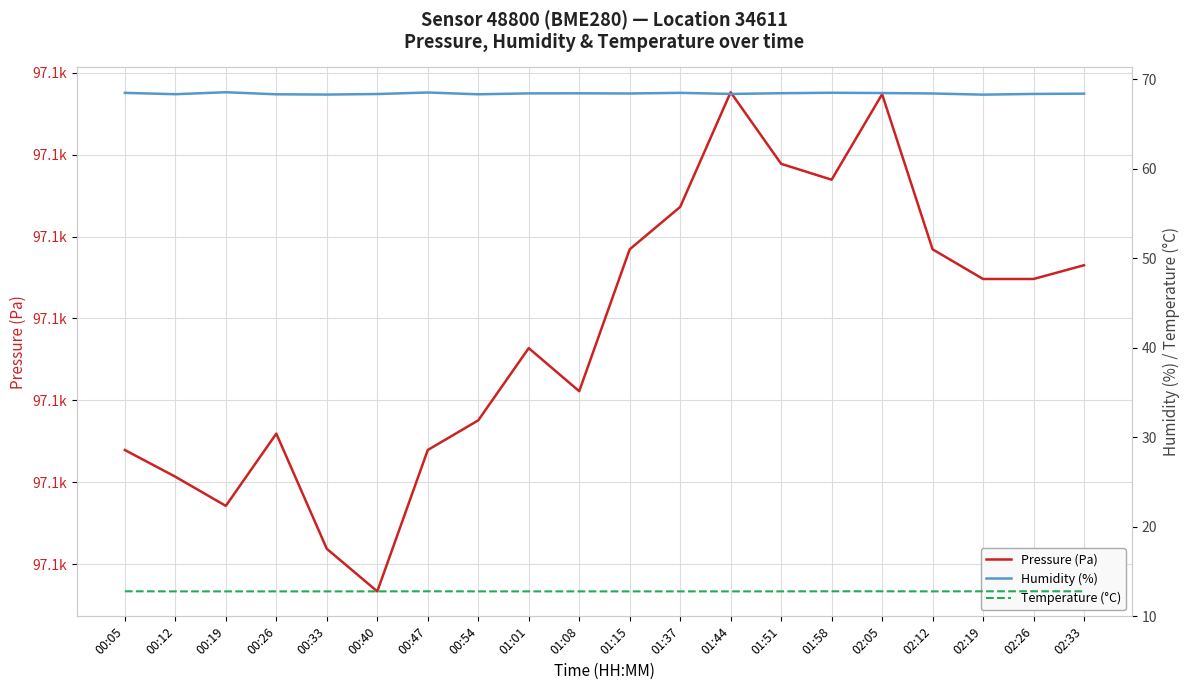

At which label is Humidity (%) closest to 68?

02:19